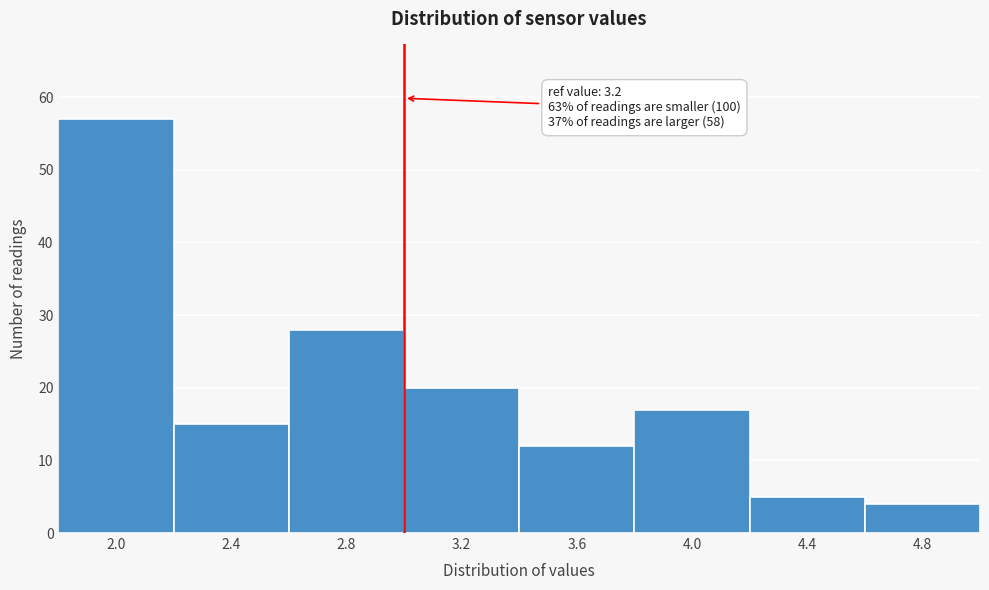

Reading left to right, extract all data points from this chart.

2.0=57	2.4=15	2.8=28	3.2=20	3.6=12	4.0=17	4.4=5	4.8=4